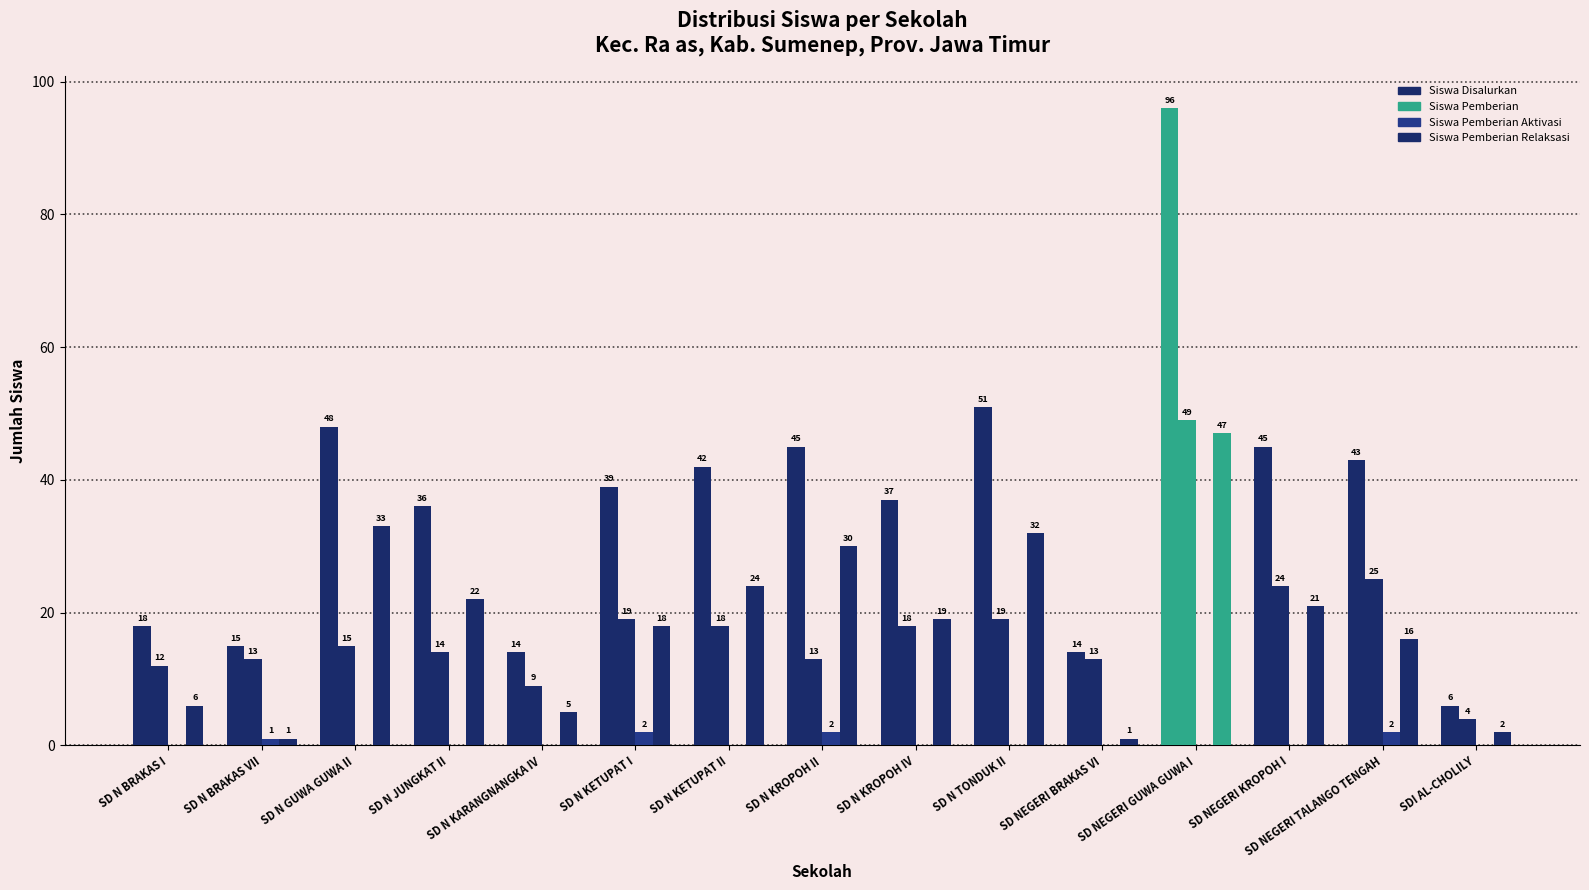

List the series in order of their peak value, highest first.

Siswa Disalurkan, Siswa Pemberian, Siswa Pemberian Relaksasi, Siswa Pemberian Aktivasi